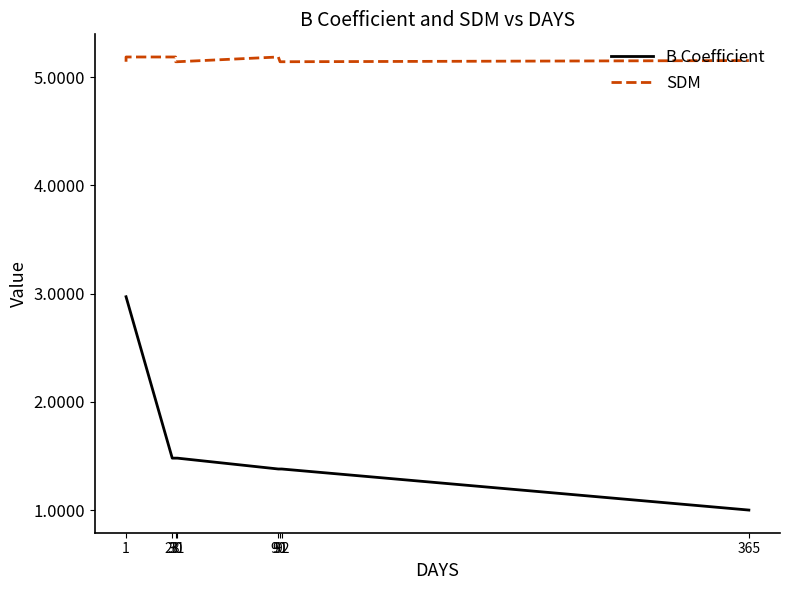

Is the value of SDM at 365 greater than the value of B Coefficient at 31?

Yes